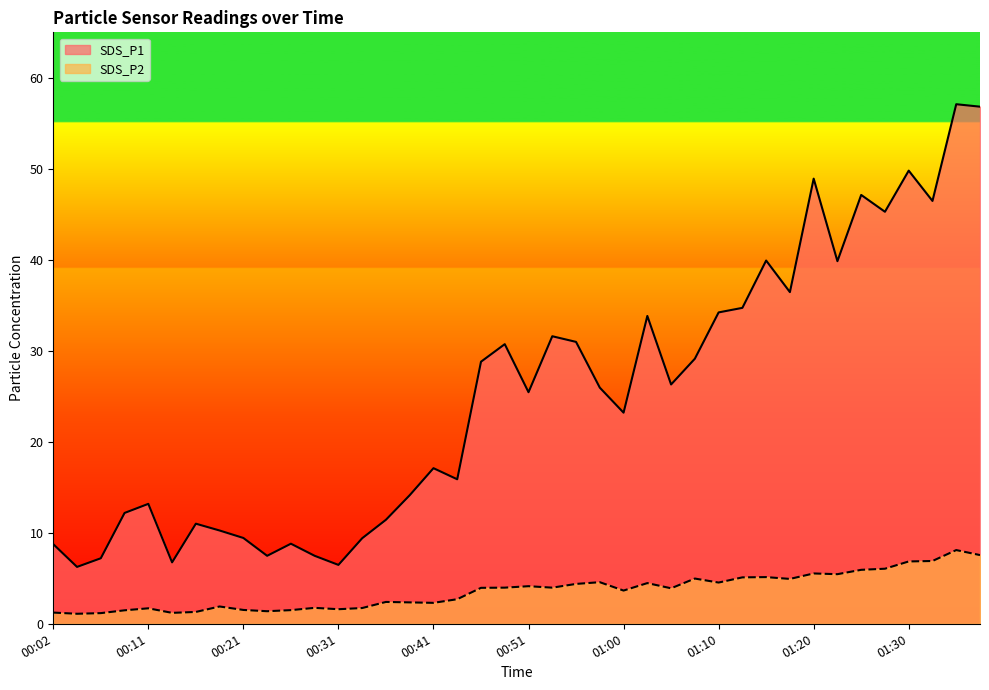

Does the chart have visible grid lines?

No